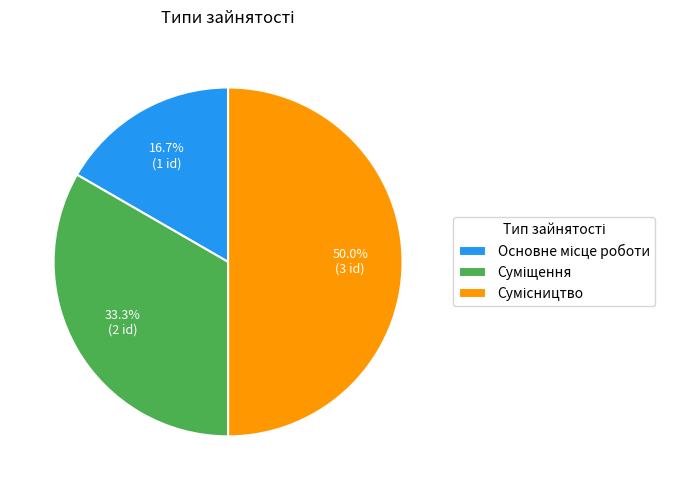

How many segments does this pie chart have?

3